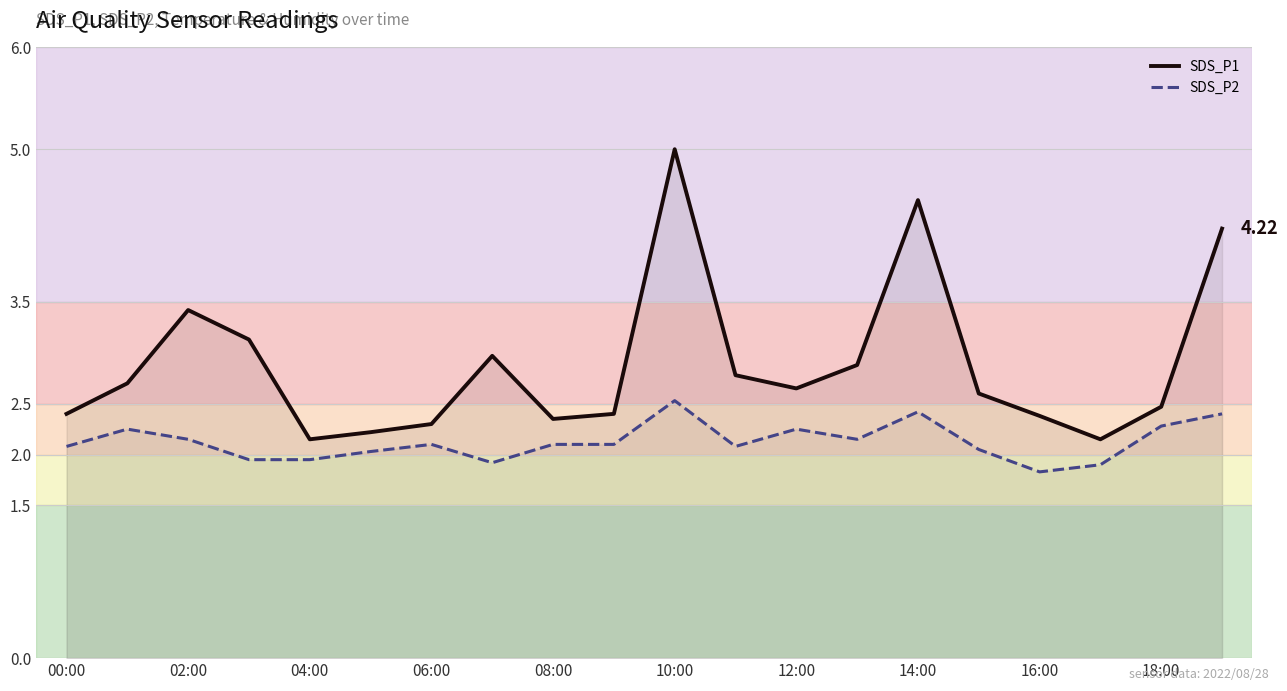

In SDS_P1, how many points are lower than both neighbors (excluding endpoints)?

4